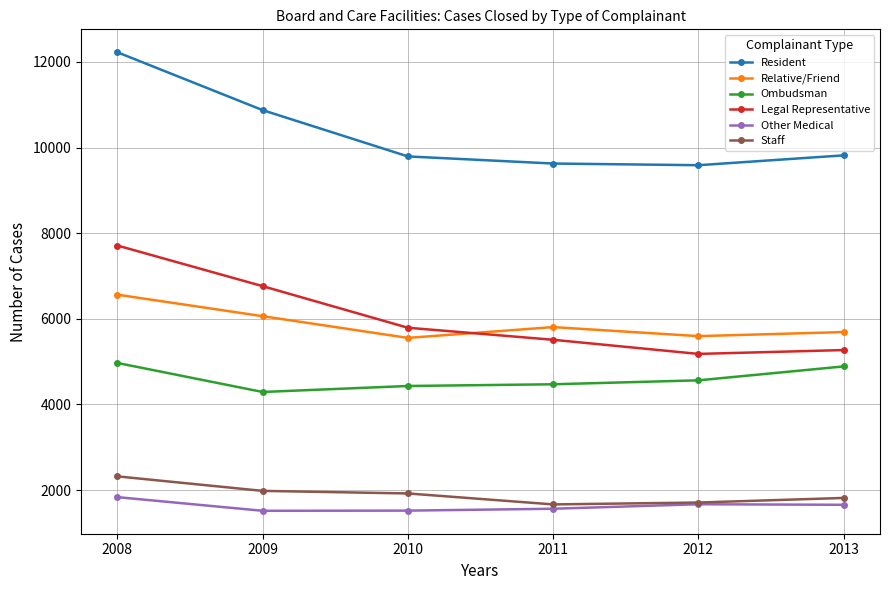

What is the lowest value of the Relative/Friend series?

5555